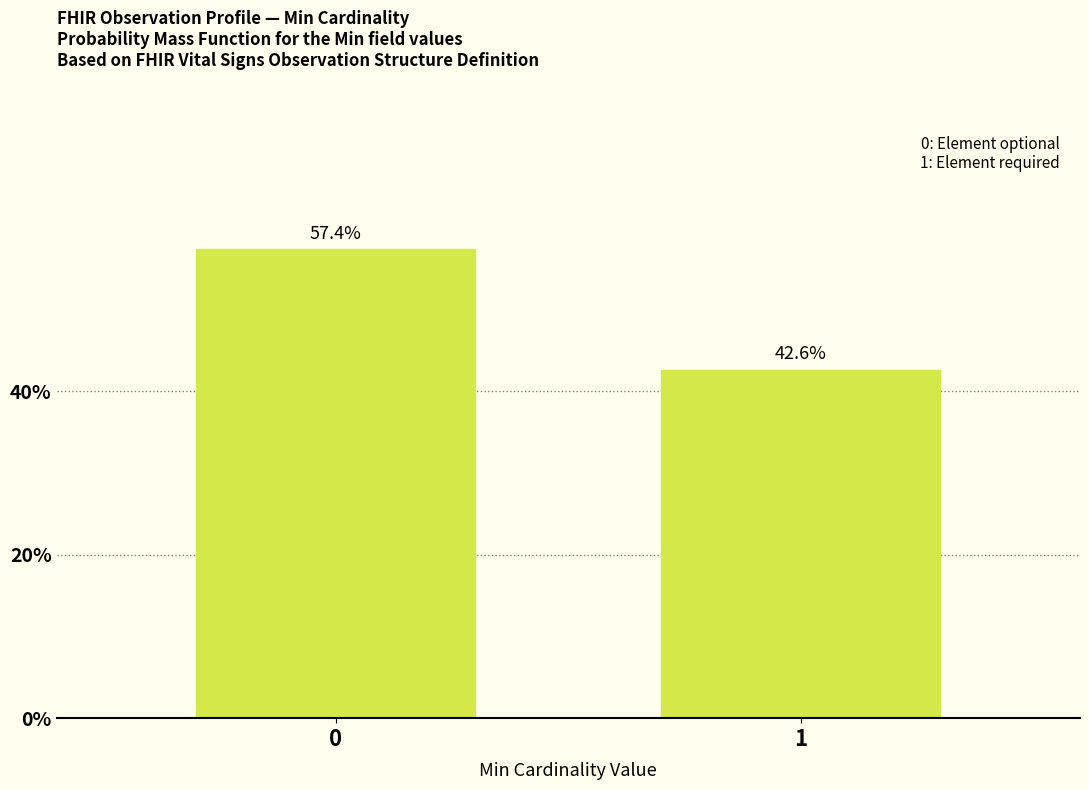

Reading left to right, list all the values displayed in this chart.

57.4	42.6